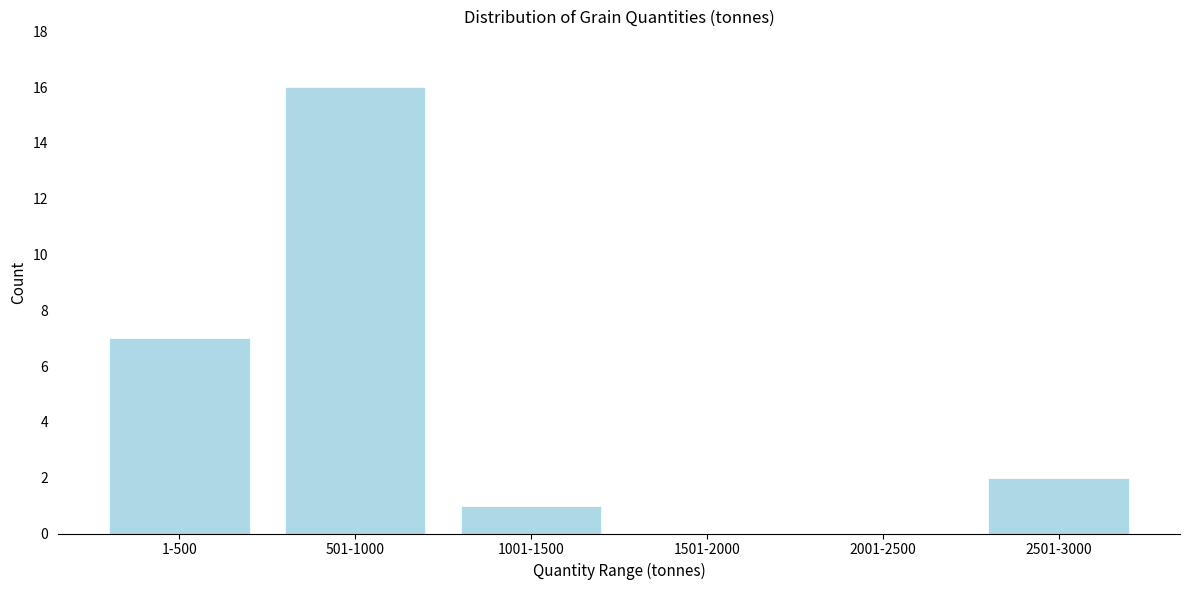

Reading right to left, extract all data points from this chart.

2501-3000=2	2001-2500=0	1501-2000=0	1001-1500=1	501-1000=16	1-500=7